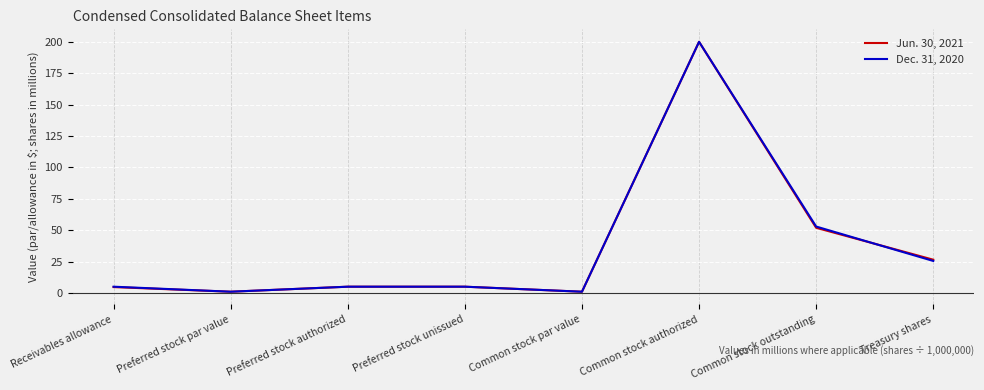

At which category is the sum across all series the highest?

Common stock authorized